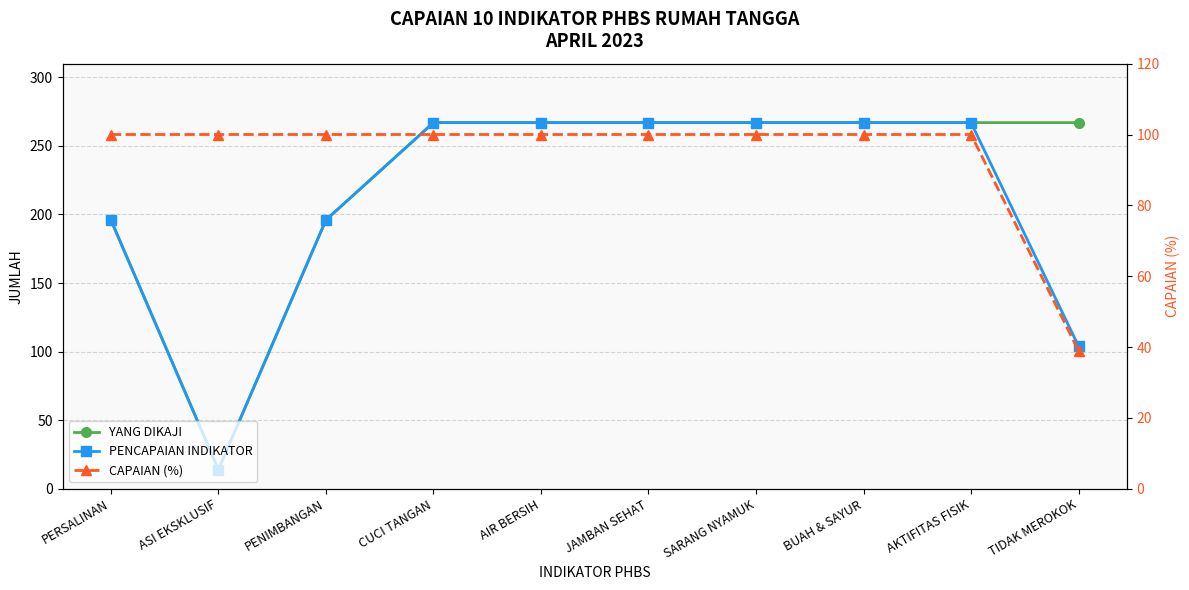

Count the number of data series in this chart.

3